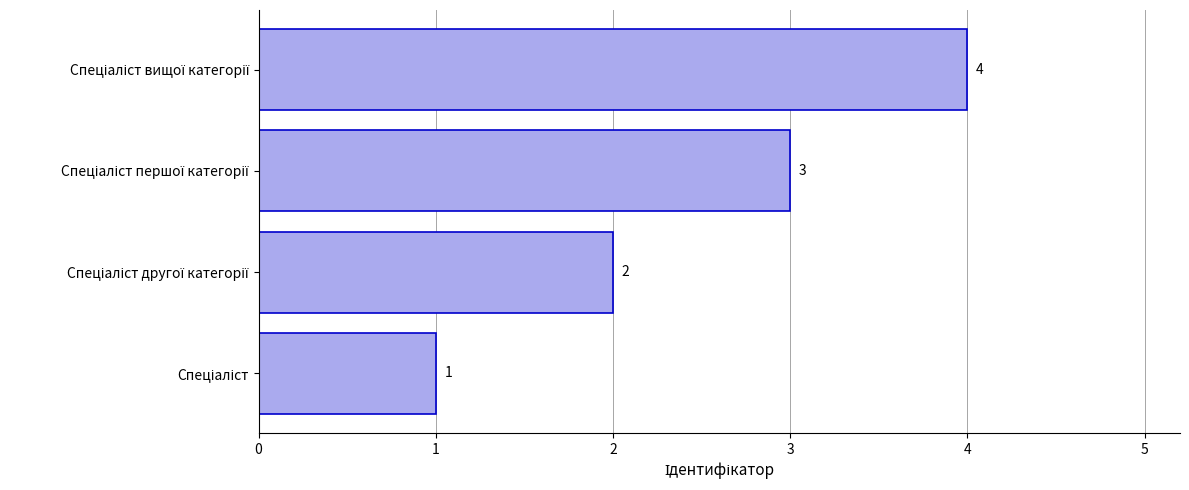

How many data points does each series have?

4